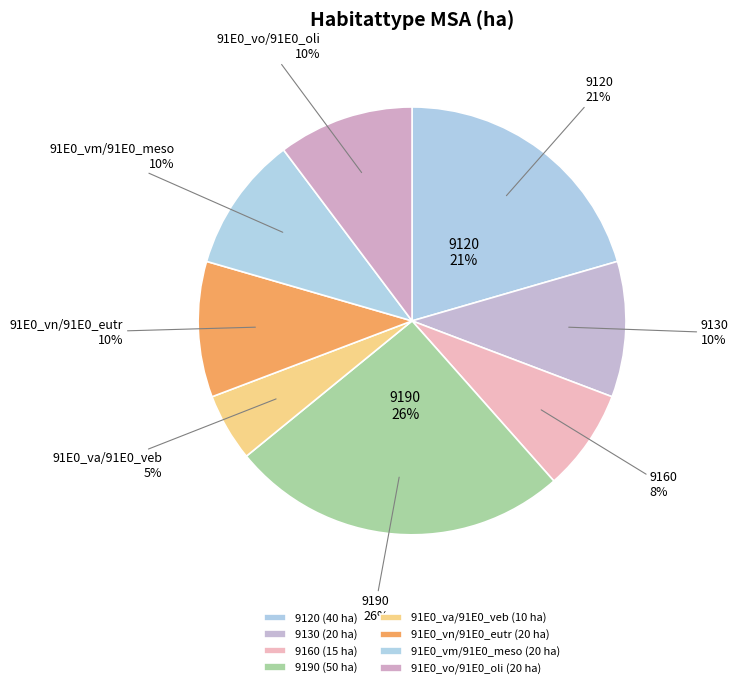

Which slice is the smallest?

91E0_va/91E0_veb